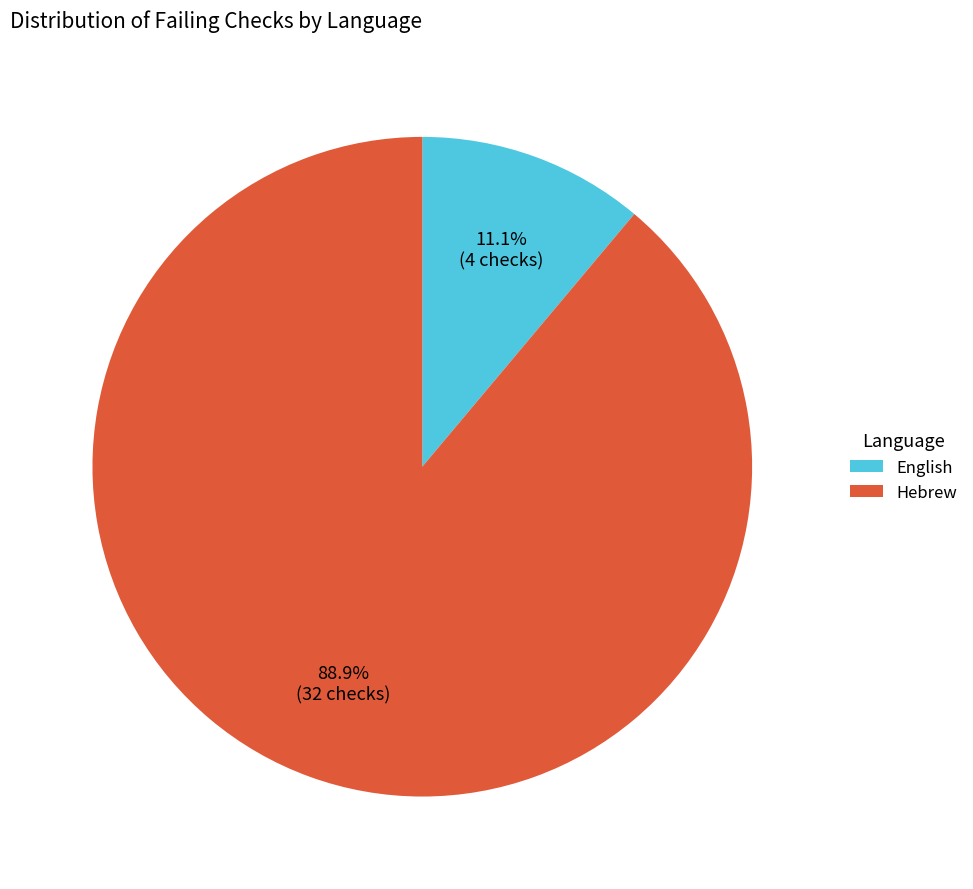

What percentage is the Hebrew slice, to the nearest percent?

89%